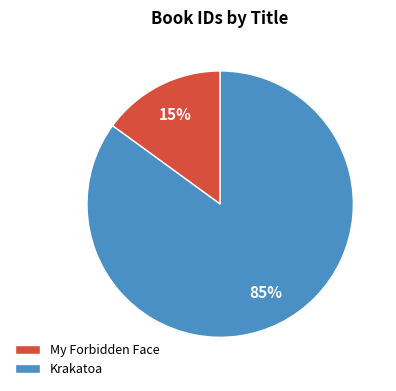

What is the smallest slice in the pie chart?

My Forbidden Face